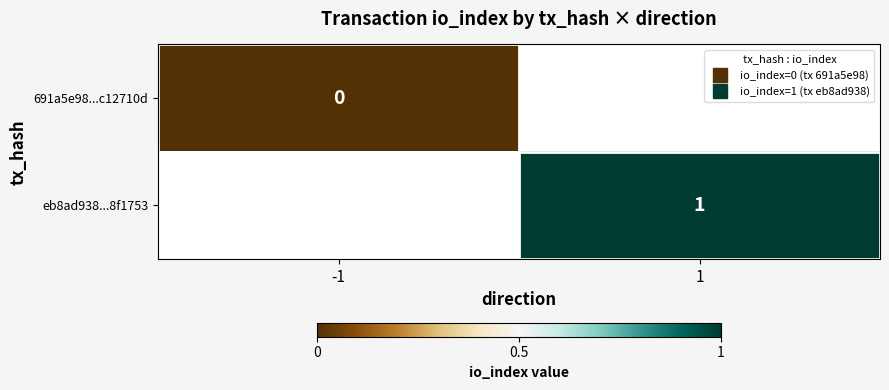

Is it true that eb8ad938...8f1753 equals 0.7 at 1?

False